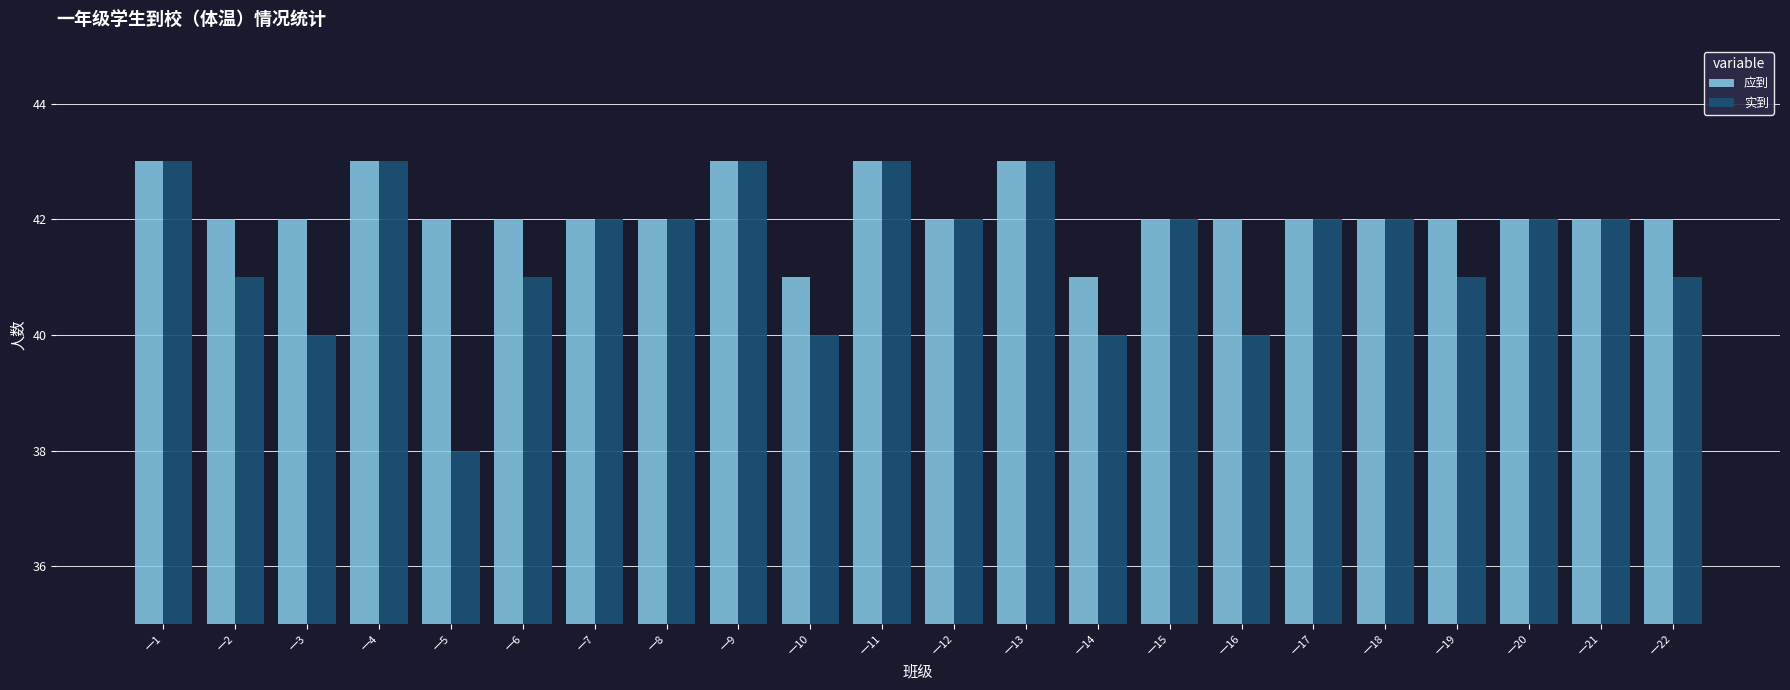

Where does the 实到 series first go above 42?

一1